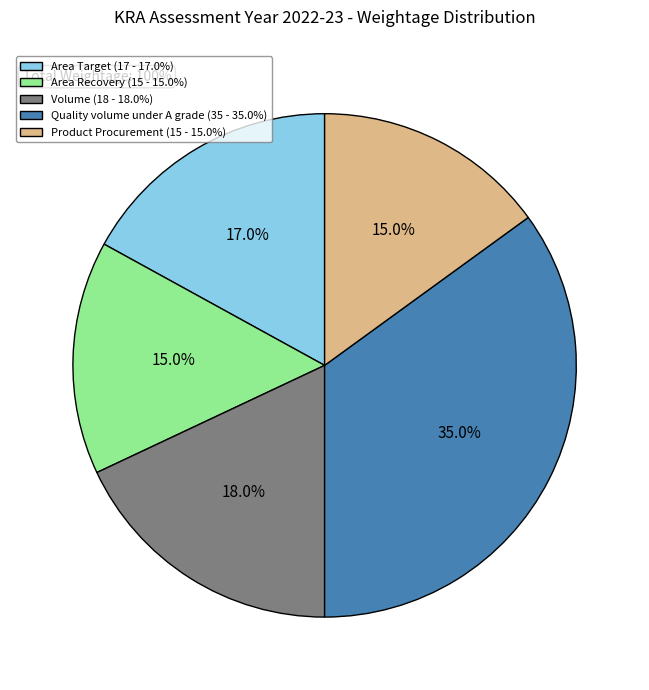

To the nearest percent, what portion does Product Procurement represent?

15%